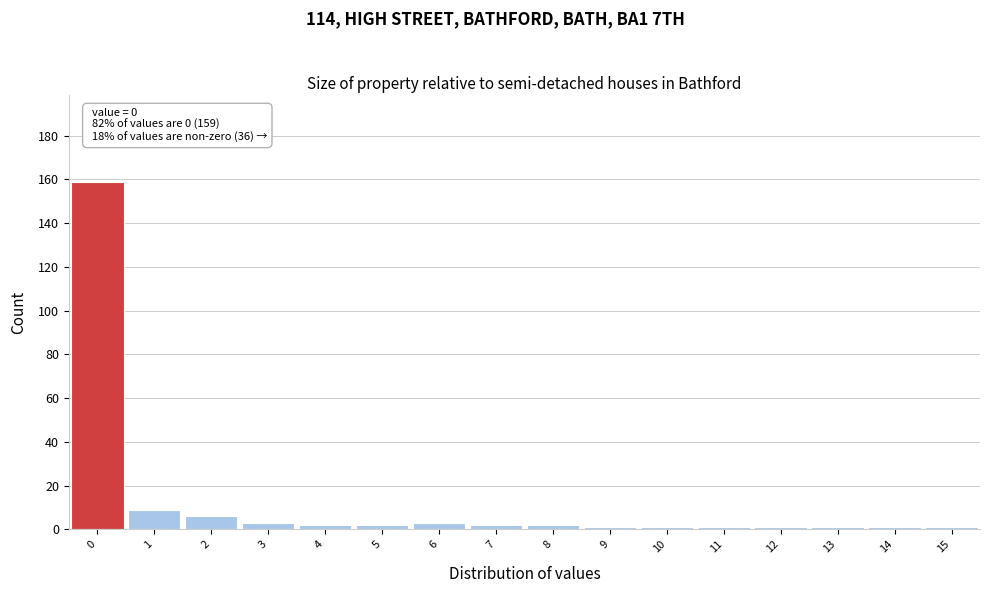

Over which range of the x-axis is the bar tallest?

-0.5 to 0.5